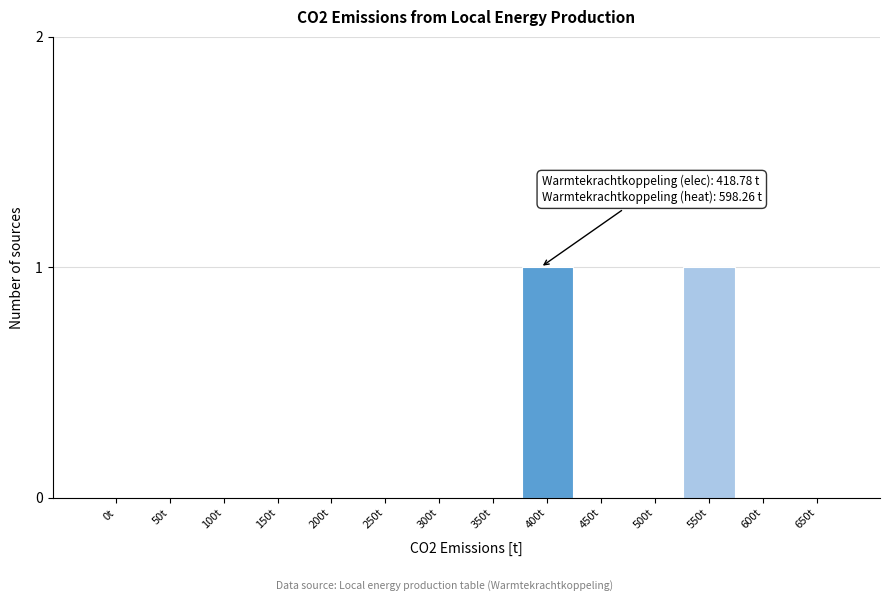

Reading right to left, transcribe all the data shown in this chart.

650t=0	600t=0	550t=1	500t=0	450t=0	400t=1	350t=0	300t=0	250t=0	200t=0	150t=0	100t=0	50t=0	0t=0